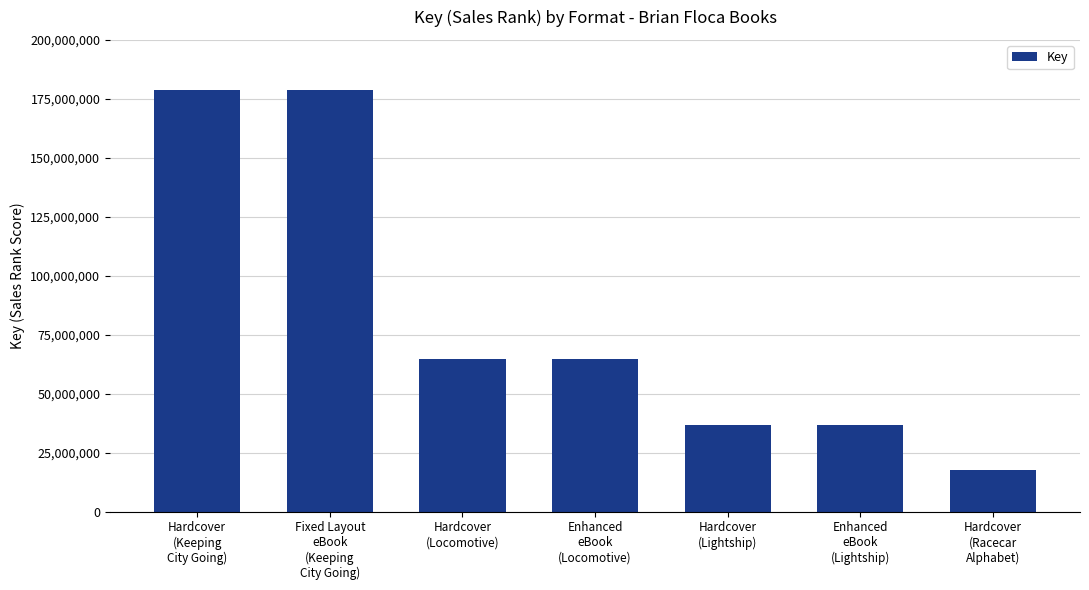

What is the average value?

82485775